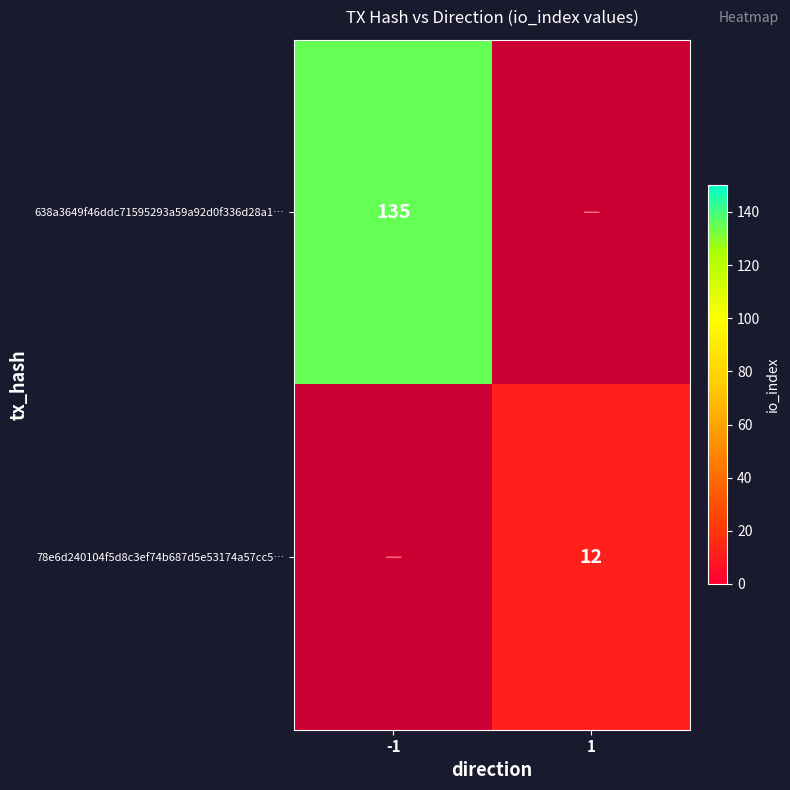

Which label corresponds to the largest value in the chart?

-1